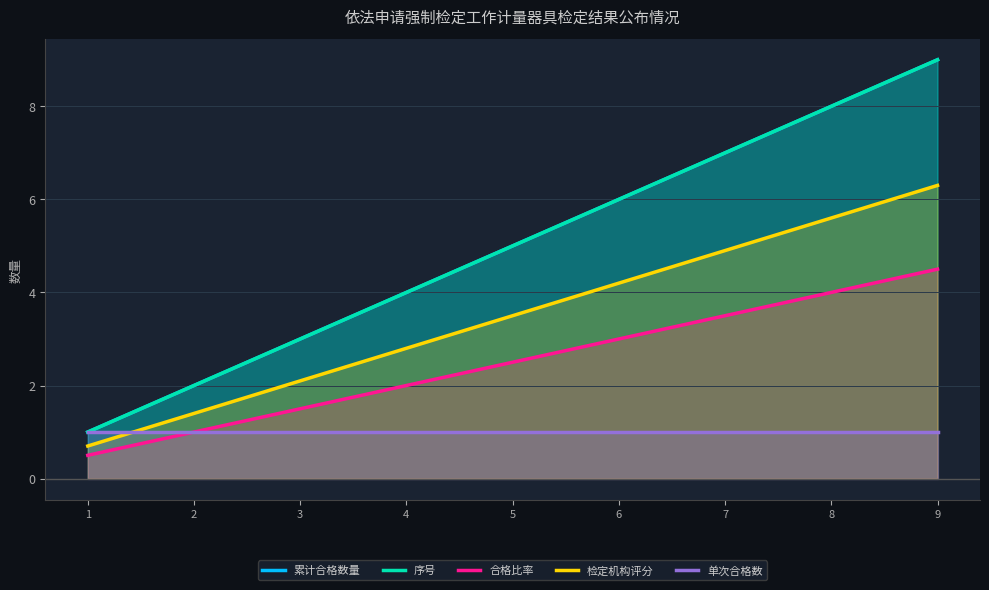

How many lines are shown in the chart?

4